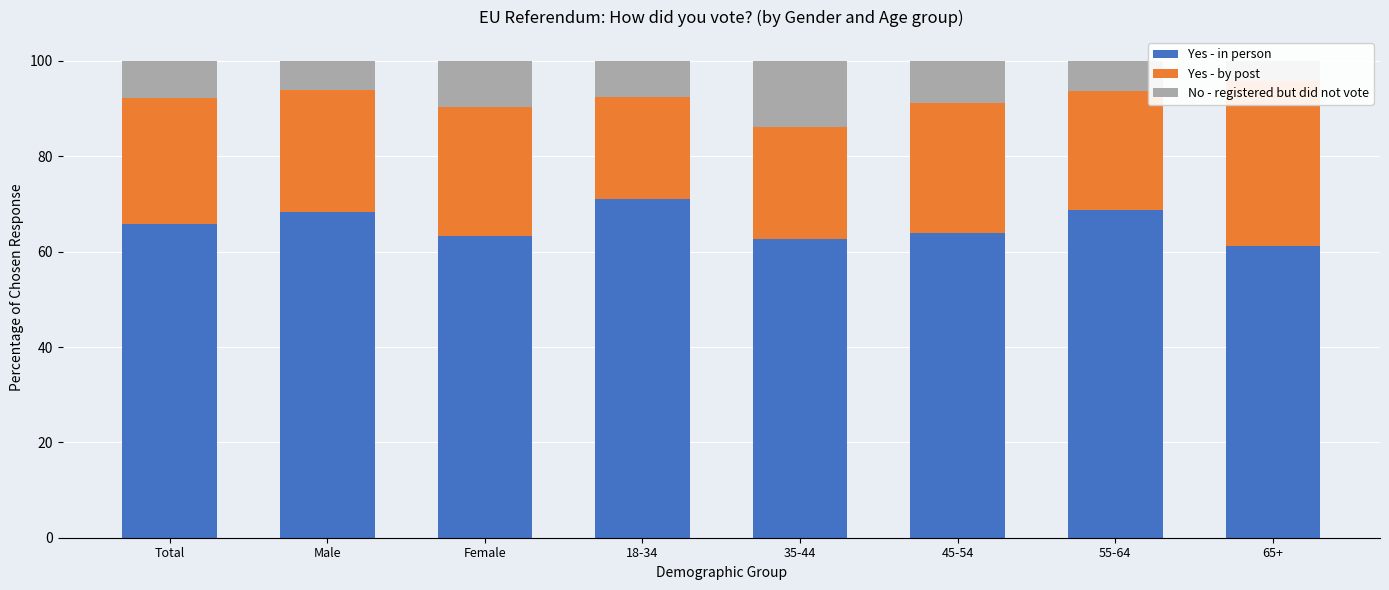

Which series has the largest range (max minus min)?

Yes - by post